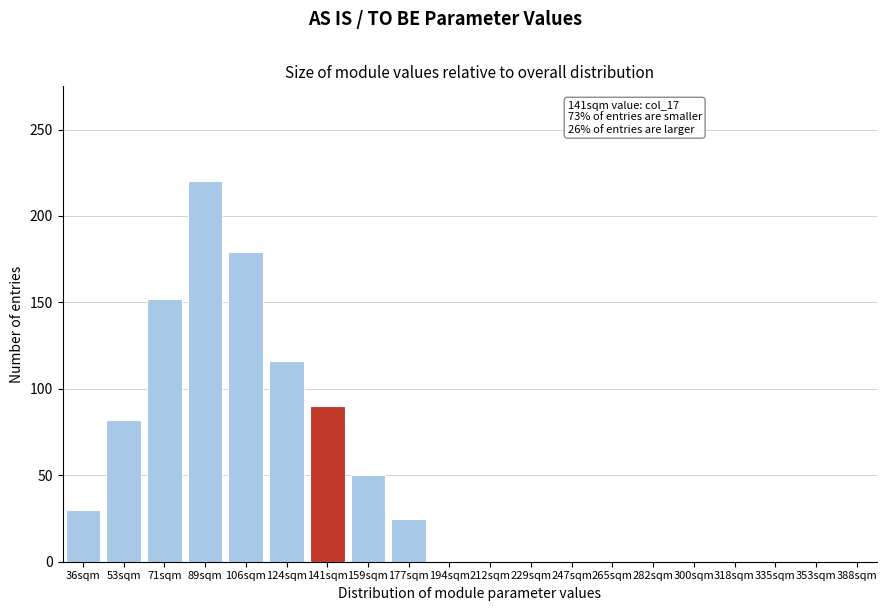

Reading left to right, transcribe all the data shown in this chart.

36sqm=30	53sqm=82	71sqm=152	89sqm=220	106sqm=179	124sqm=116	141sqm=90	159sqm=50	177sqm=25	194sqm=0	212sqm=0	229sqm=0	247sqm=0	265sqm=0	282sqm=0	300sqm=0	318sqm=0	335sqm=0	353sqm=0	388sqm=0